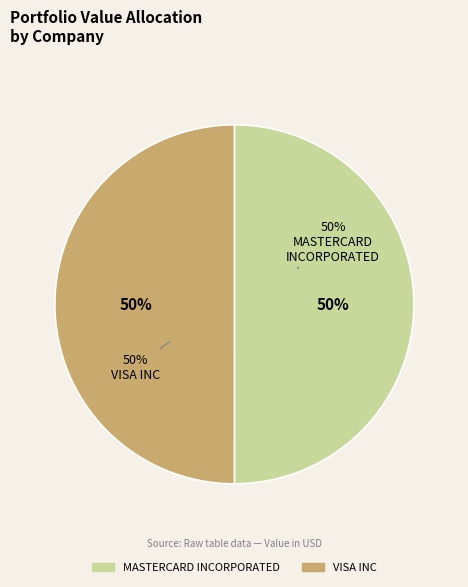

What is the change in value from MASTERCARD INCORPORATED to VISA INC?

-1000